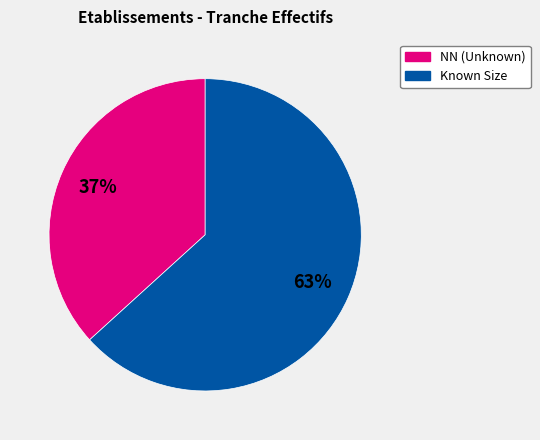

Is there any slice that represents more than half of the pie?

Yes